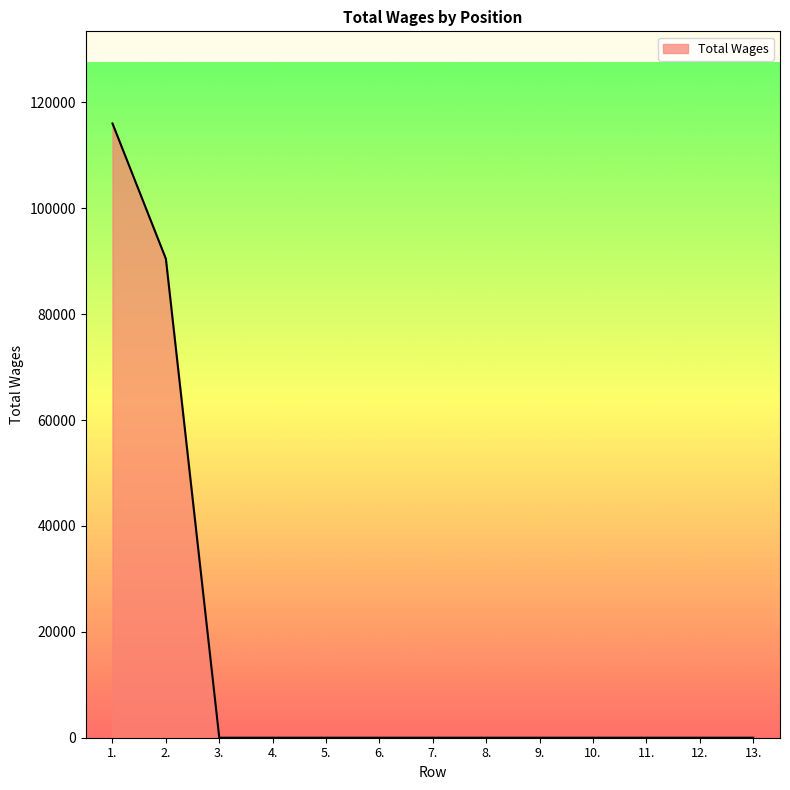

True or false: the data shows 0 at 11..

True